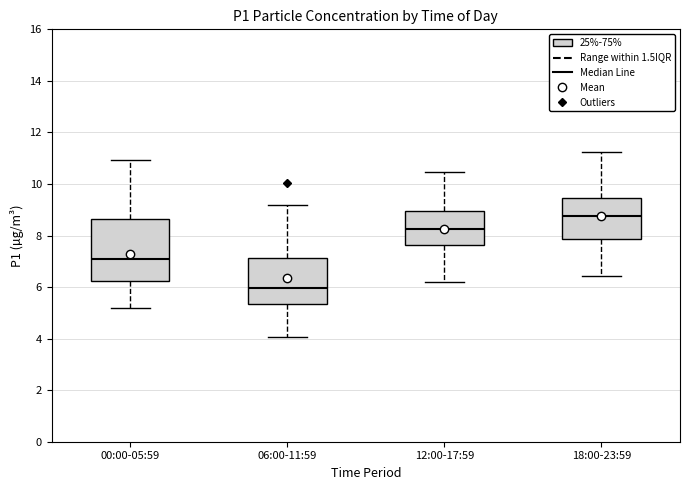

Reading left to right, read every box against the y-axis: the position of its median line, the range the box covers, and the ends of its whiskers. The values are not printed on the chart, so give them approximately, as read against the axis.

00:00-05:59: median 7.0, box 6.2 to 8.6, whiskers 5.2 to 11.0
06:00-11:59: median 6.0, box 5.4 to 7.2, whiskers 4.0 to 9.2
12:00-17:59: median 8.2, box 7.6 to 9.0, whiskers 6.2 to 10.4
18:00-23:59: median 8.8, box 7.8 to 9.4, whiskers 6.4 to 11.2